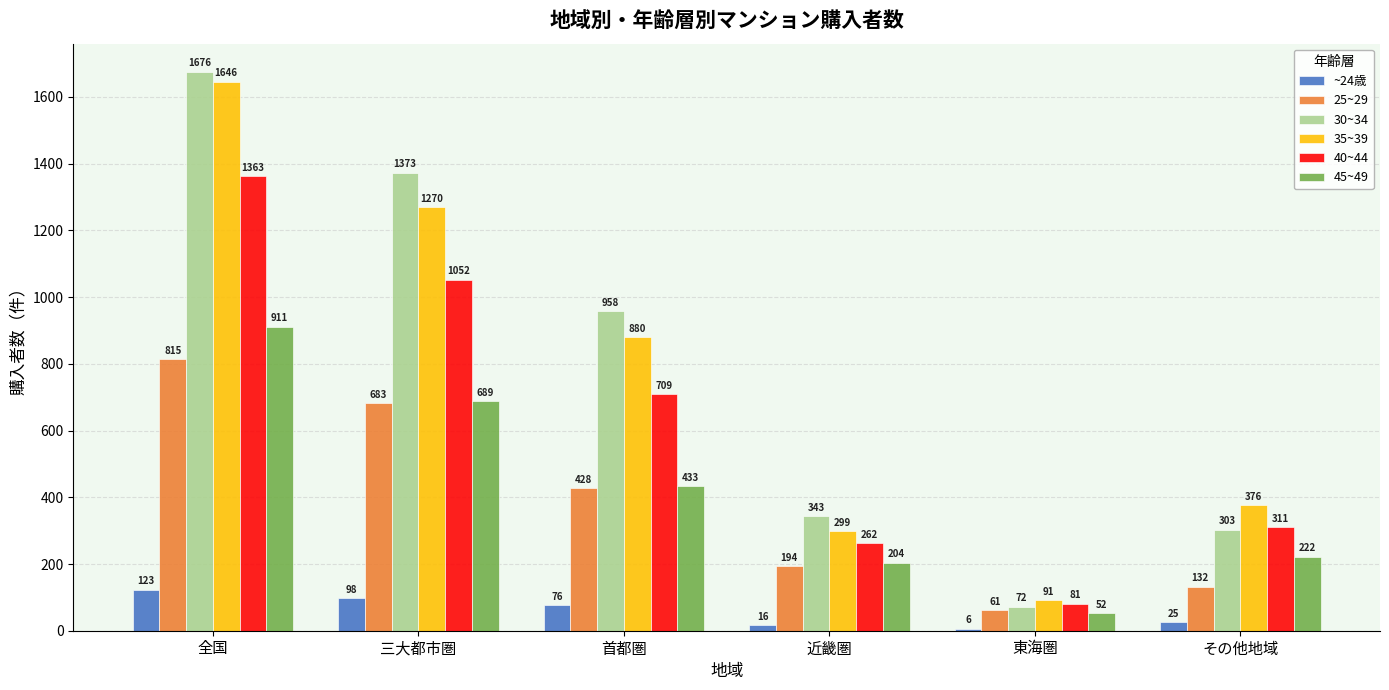

Reading right to left, what are all the values shown in this chart?

~24歳: 25	6	16	76	98	123
25~29: 132	61	194	428	683	815
30~34: 303	72	343	958	1373	1676
35~39: 376	91	299	880	1270	1646
40~44: 311	81	262	709	1052	1363
45~49: 222	52	204	433	689	911